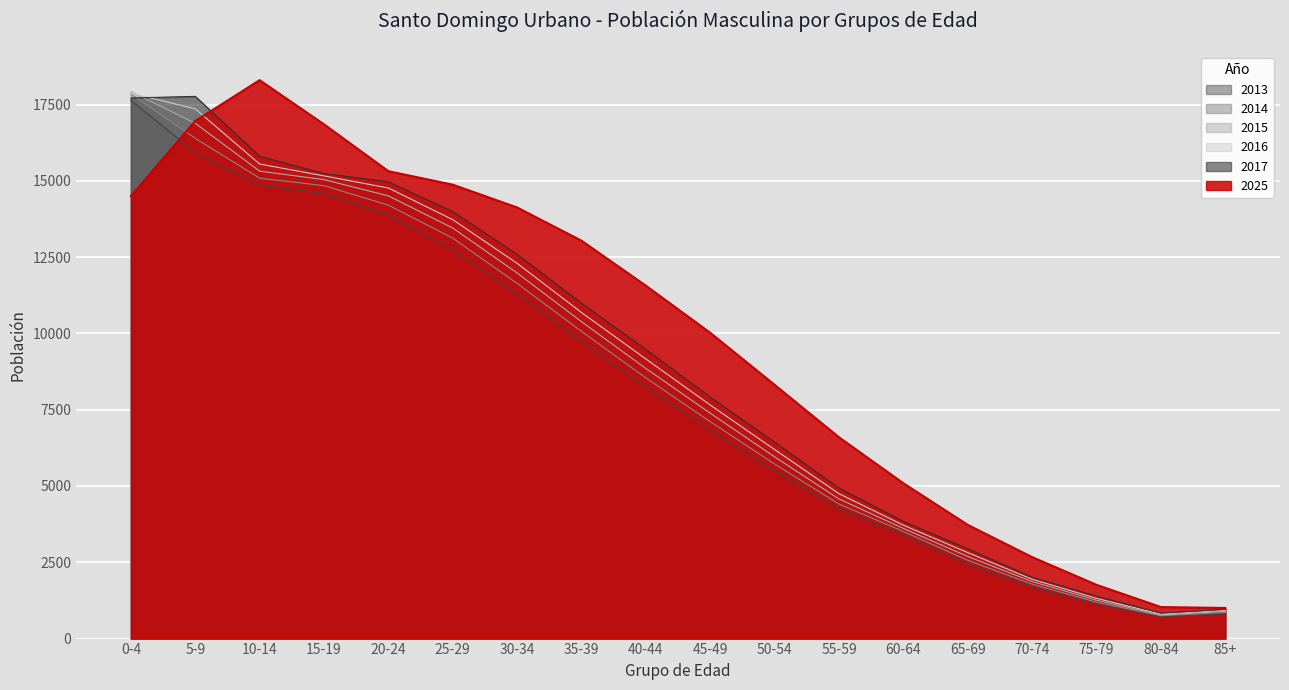

The 2016 series shows 2087 at 50-54. True or false?

False